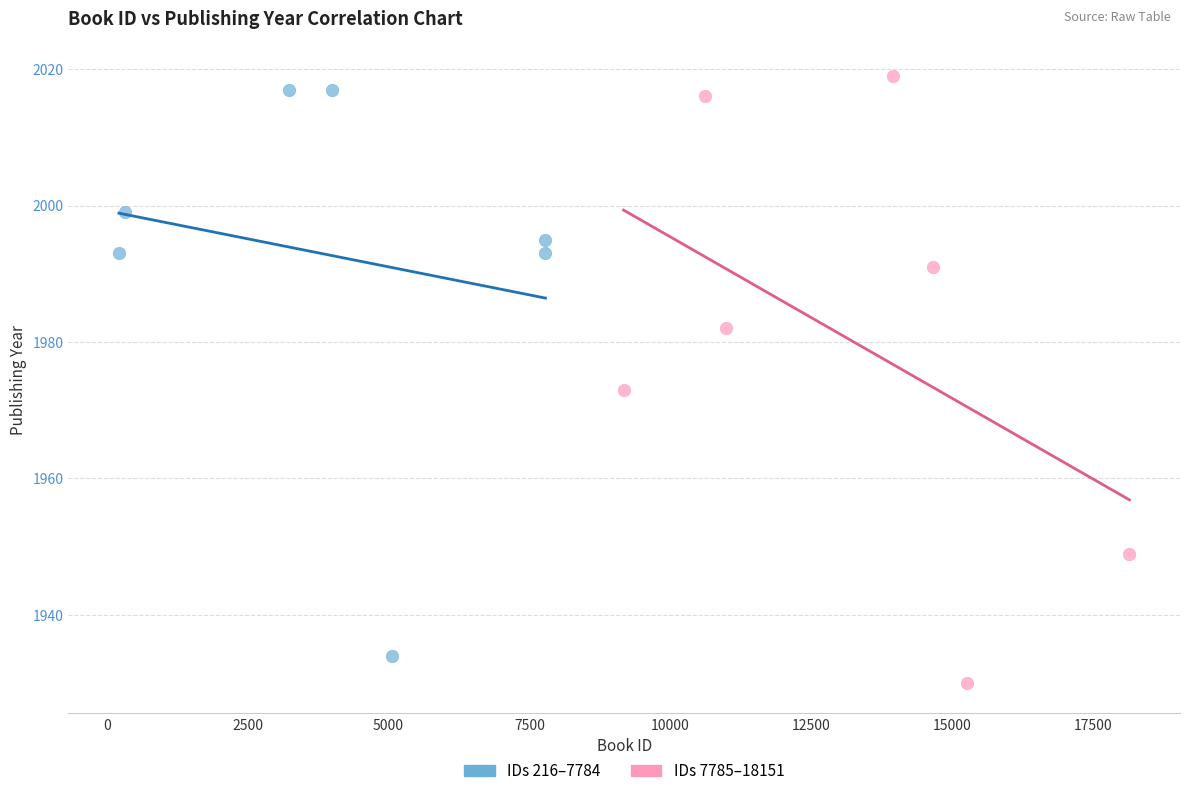

Which series contains the lowest Y value?

IDs 7785–18151